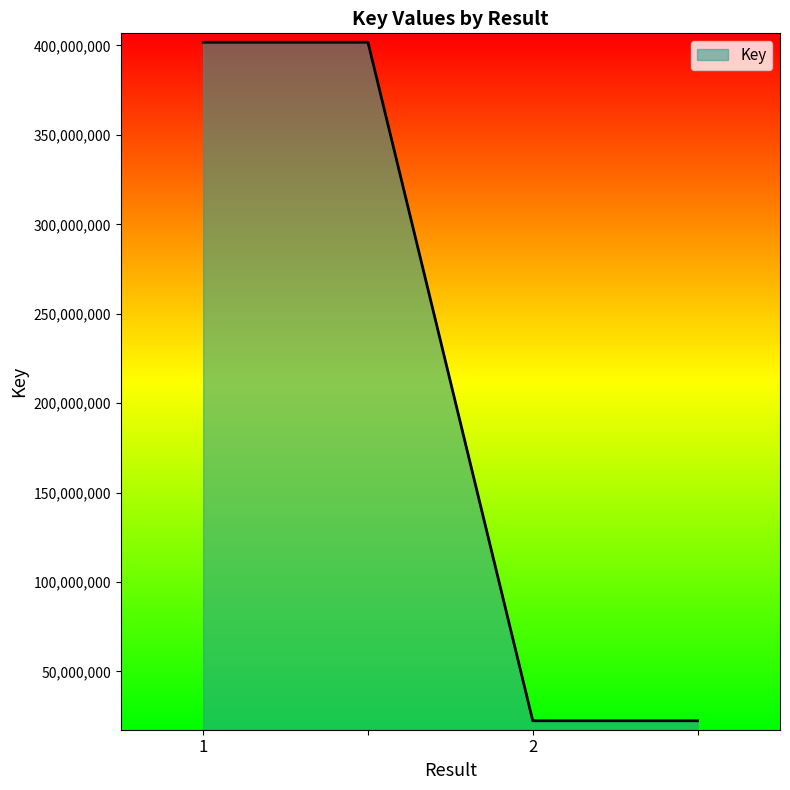

True or false: there are more than 2 points higher than both neighbors.

False